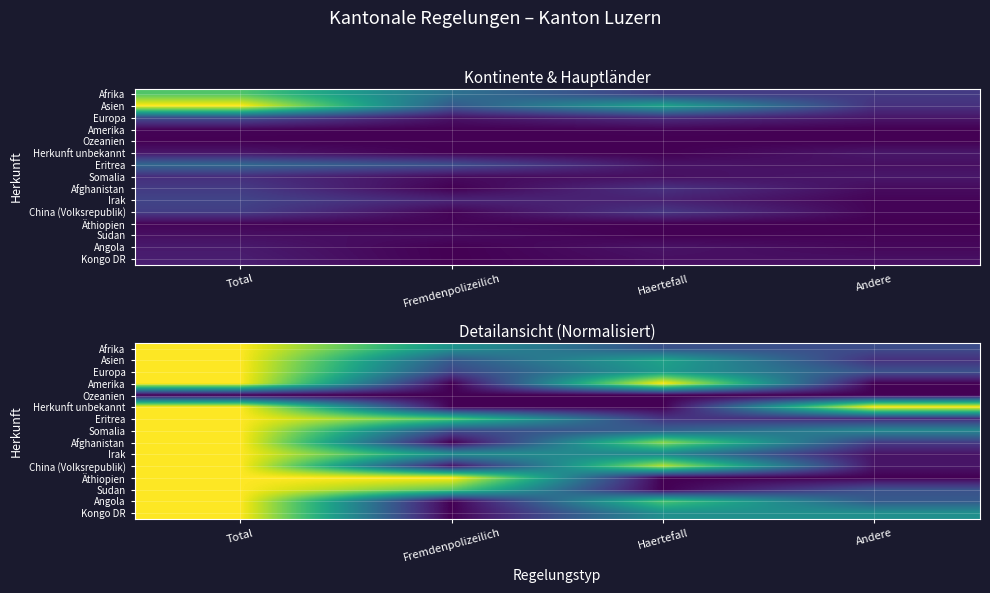

True or false: Äthiopien has a value of 1.0 at Fremdenpolizeilich.

True